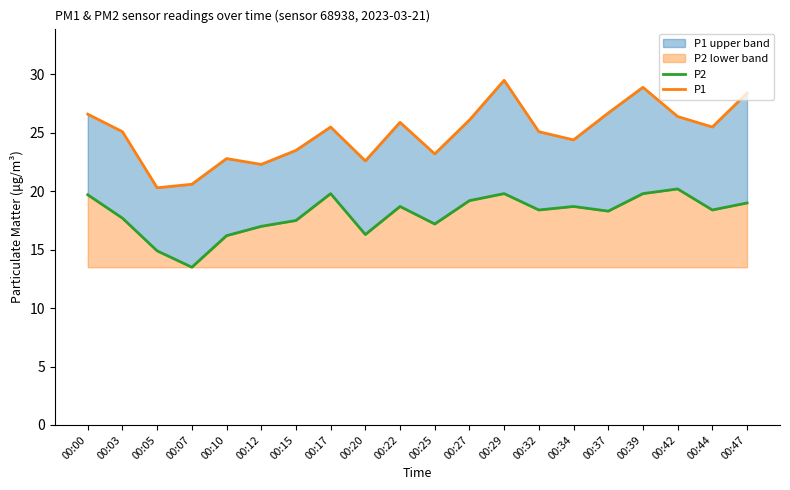

How many values in the P2 series exceed 18?

12